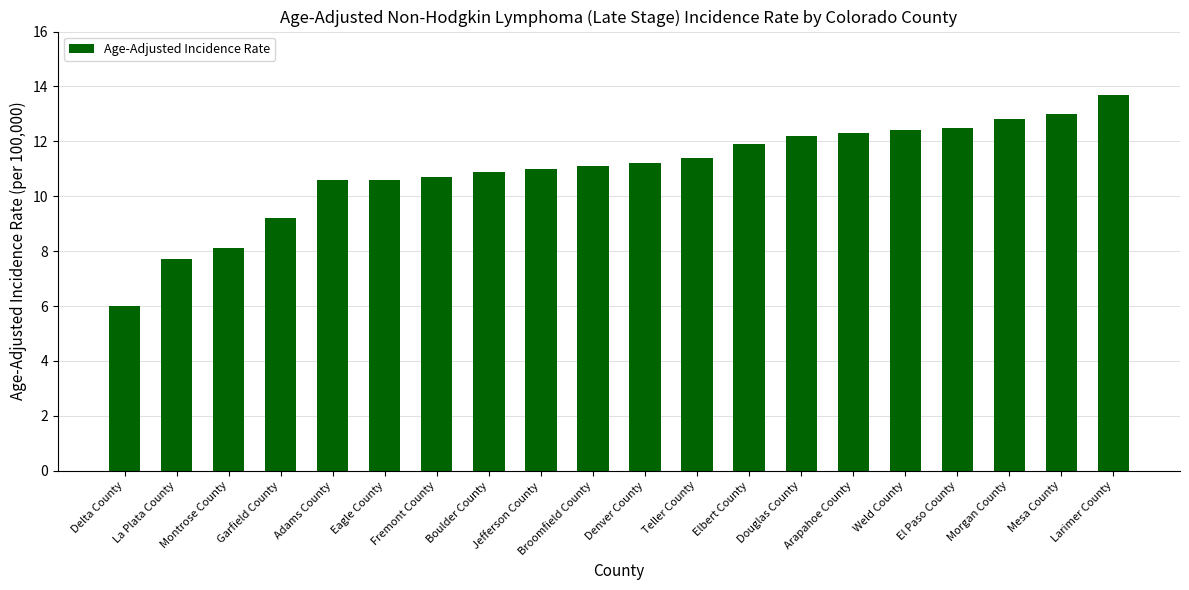

Which has a higher value, Jefferson County or Teller County?

Teller County